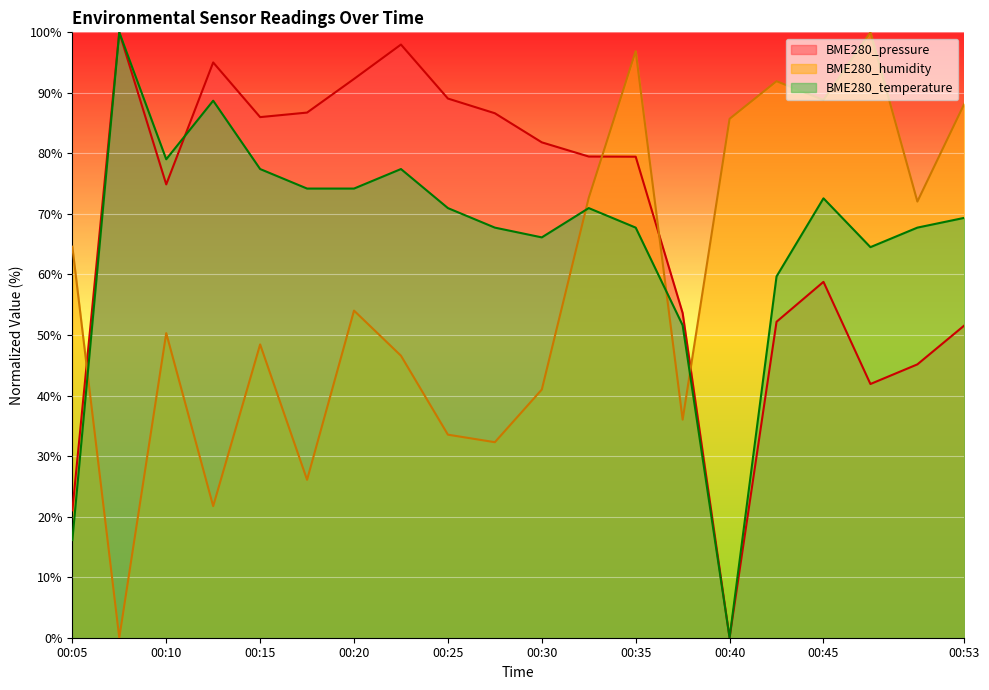

The BME280_humidity series shows 132.2 at 00:48. True or false?

False